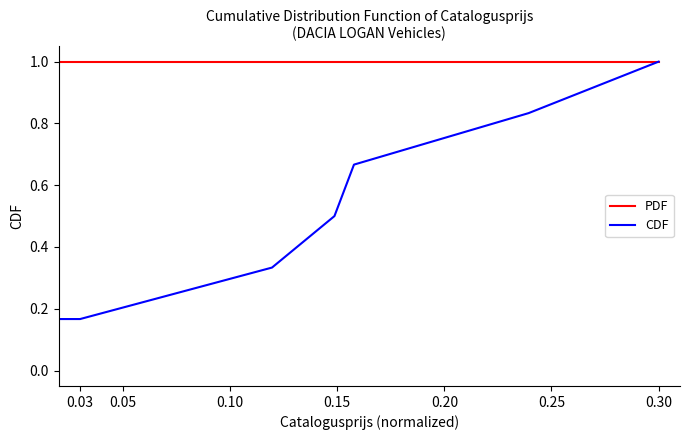

Rank the series by their average value, from lowest to highest.

CDF, PDF